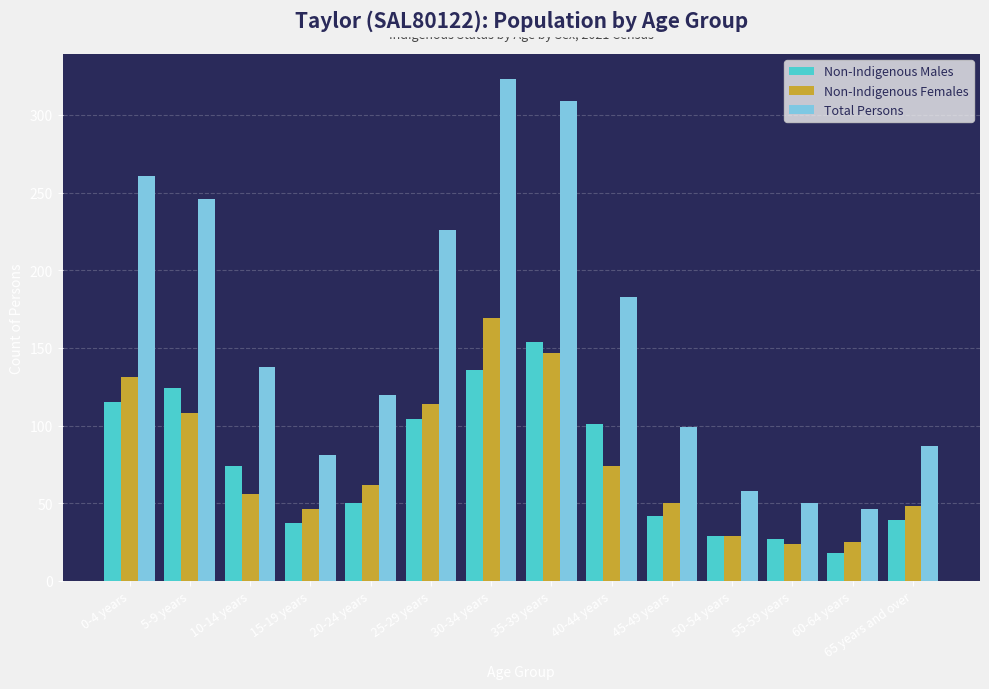

Rank the series at 10-14 years from highest to lowest value.

Total Persons, Non-Indigenous Males, Non-Indigenous Females